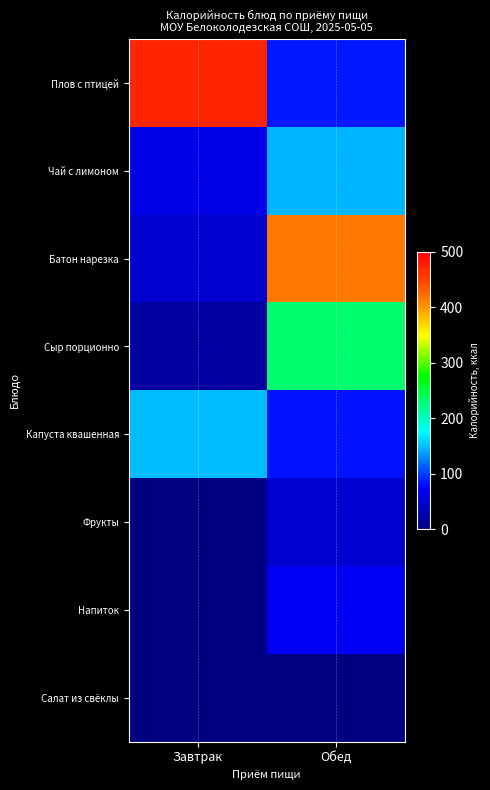

Rank the series at Завтрак from lowest to highest value.

Фрукты, Напиток, Салат из свёклы, Сыр порционно, Батон нарезка, Чай с лимоном, Капуста квашенная, Плов с птицей